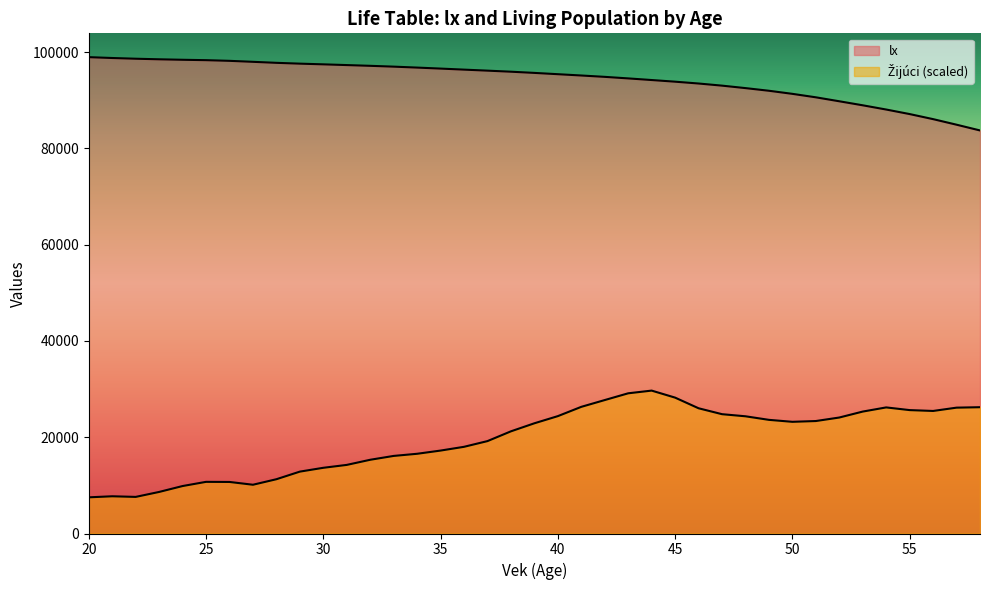

At how many categories does at least one series exceed 18219?

39